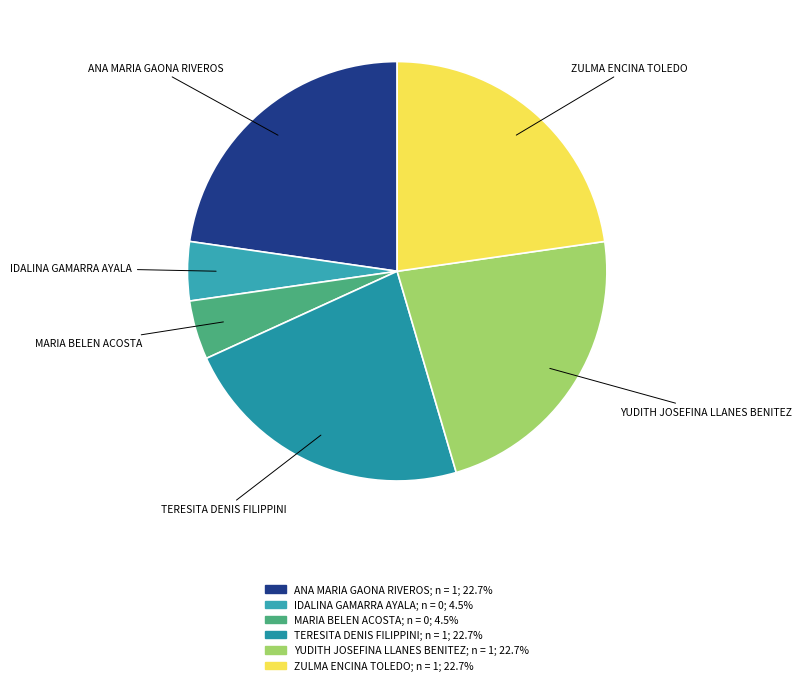

Is ZULMA ENCINA TOLEDO the majority of the pie?

No